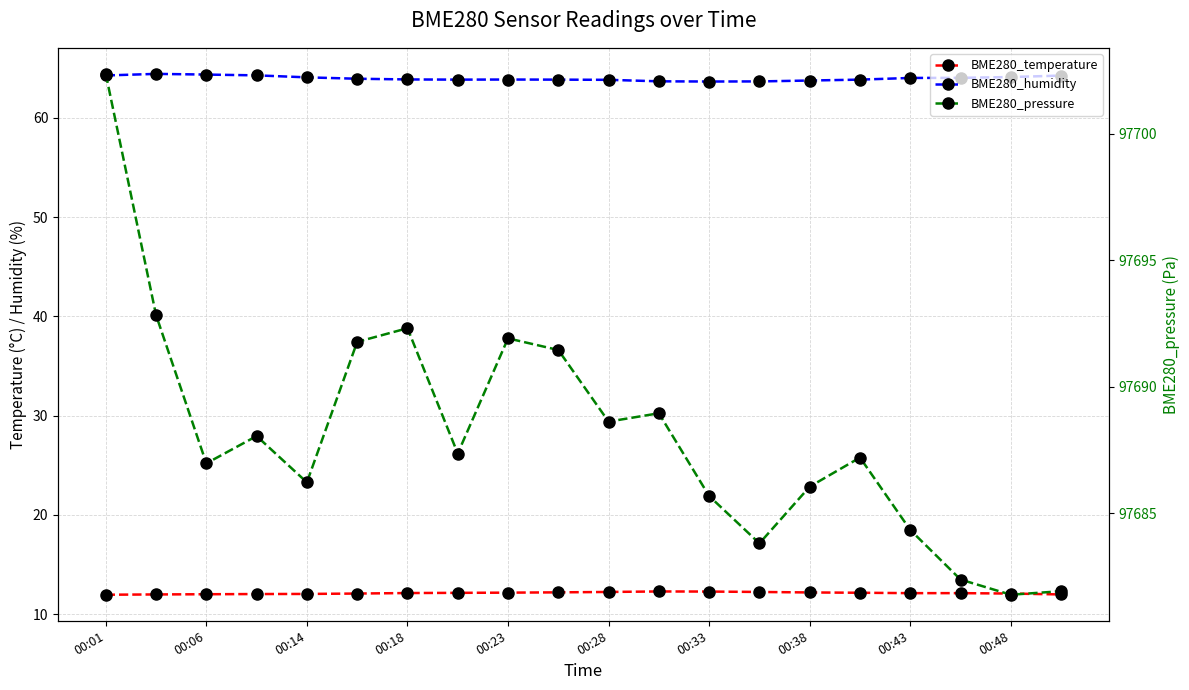

Which category has the lowest value in the BME280_temperature series?

00:01